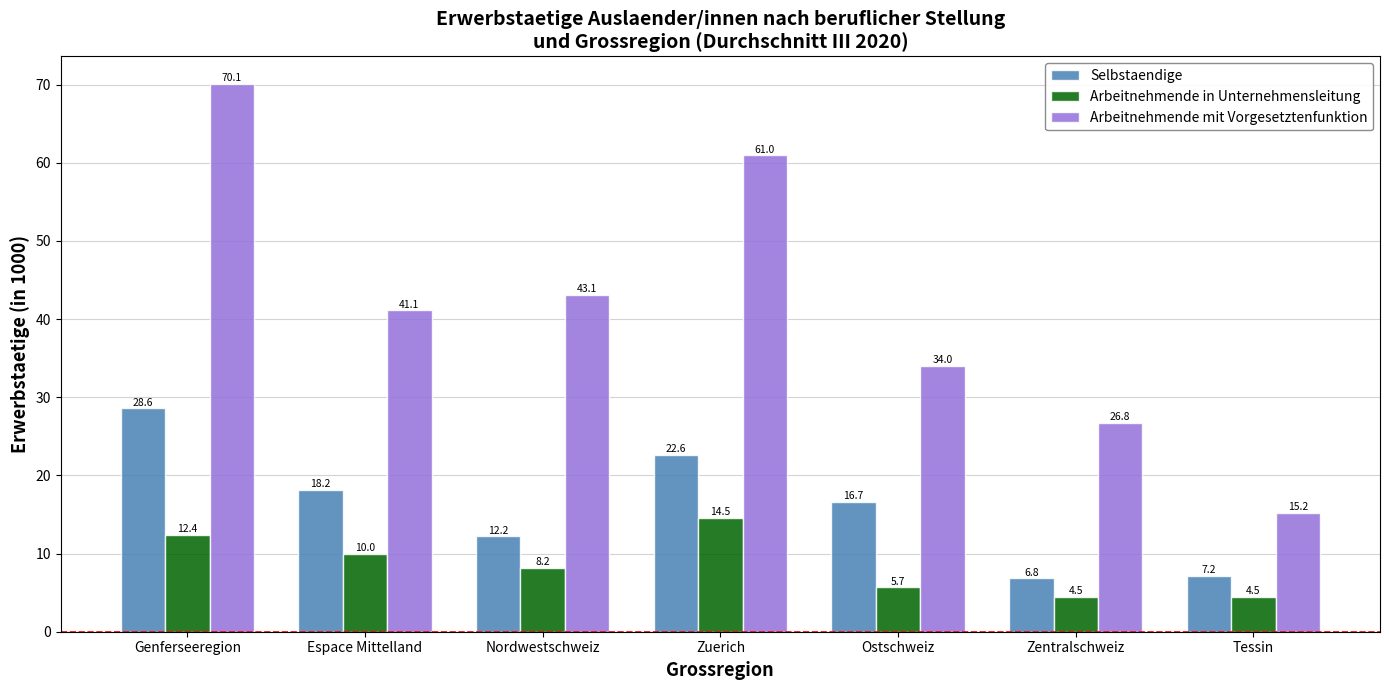

Are the bars horizontal?

No